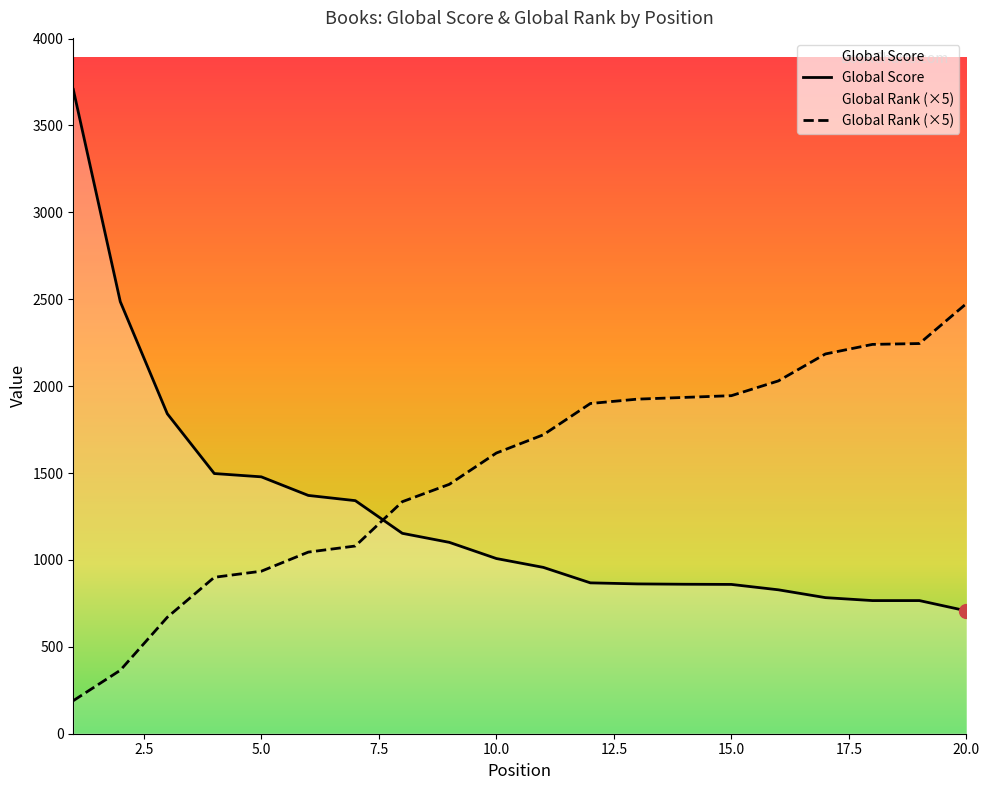

Where does the Global Rank series first go above 1720?

12